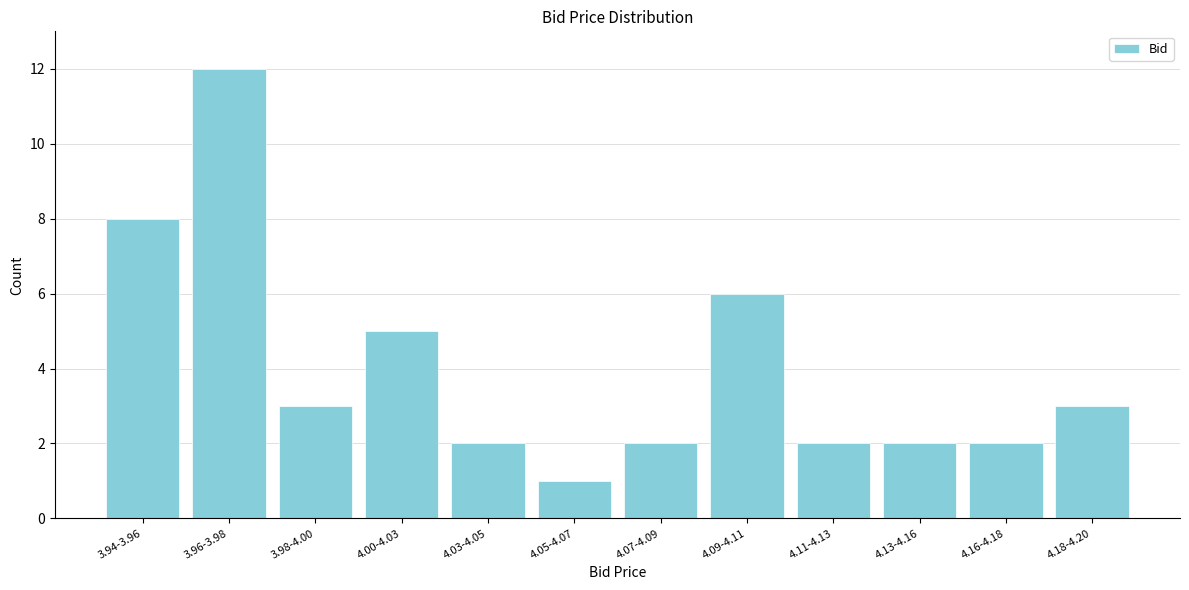

Reading right to left, what are all the values shown in this chart?

4.18-4.20=3	4.16-4.18=2	4.13-4.16=2	4.11-4.13=2	4.09-4.11=6	4.07-4.09=2	4.05-4.07=1	4.03-4.05=2	4.00-4.03=5	3.98-4.00=3	3.96-3.98=12	3.94-3.96=8